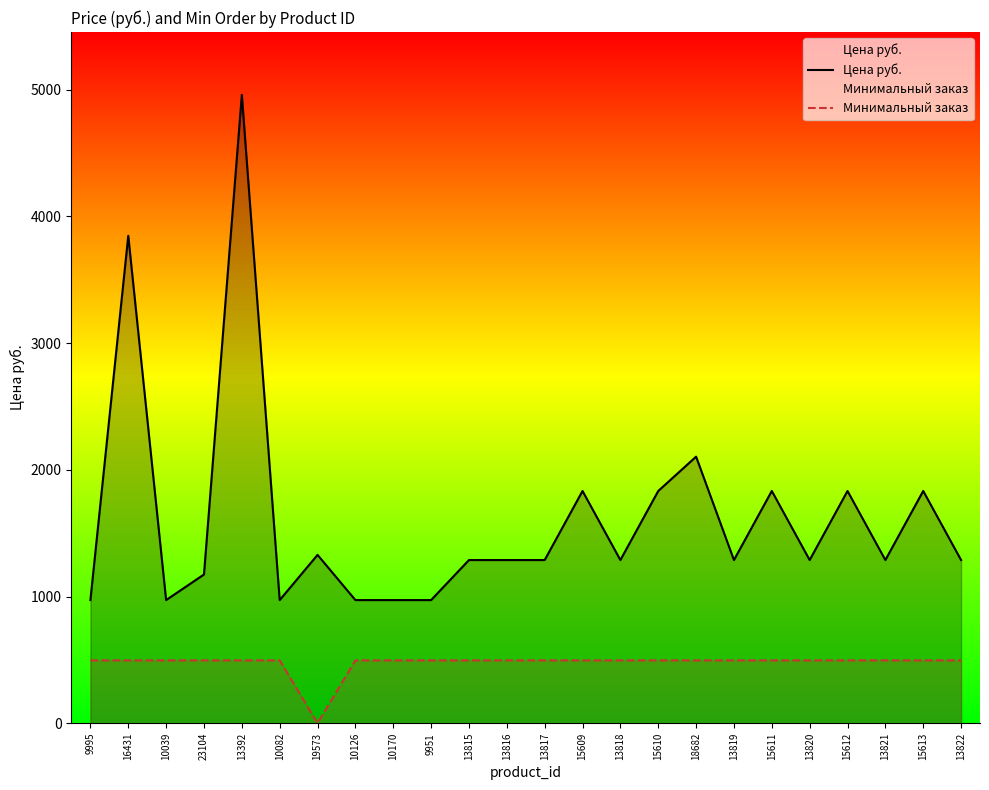

In Цена руб., how many points are lower than both neighbors (excluding endpoints)?

6